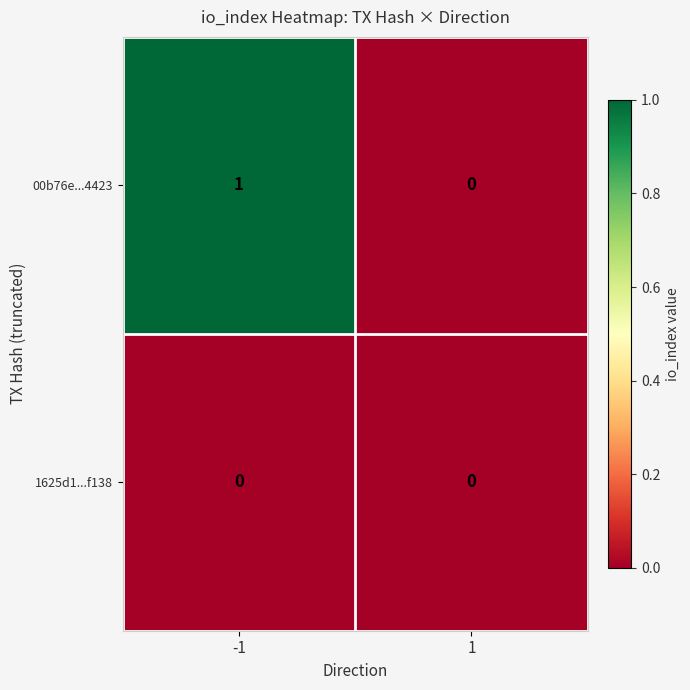

What is the maximum value shown in the chart?

1